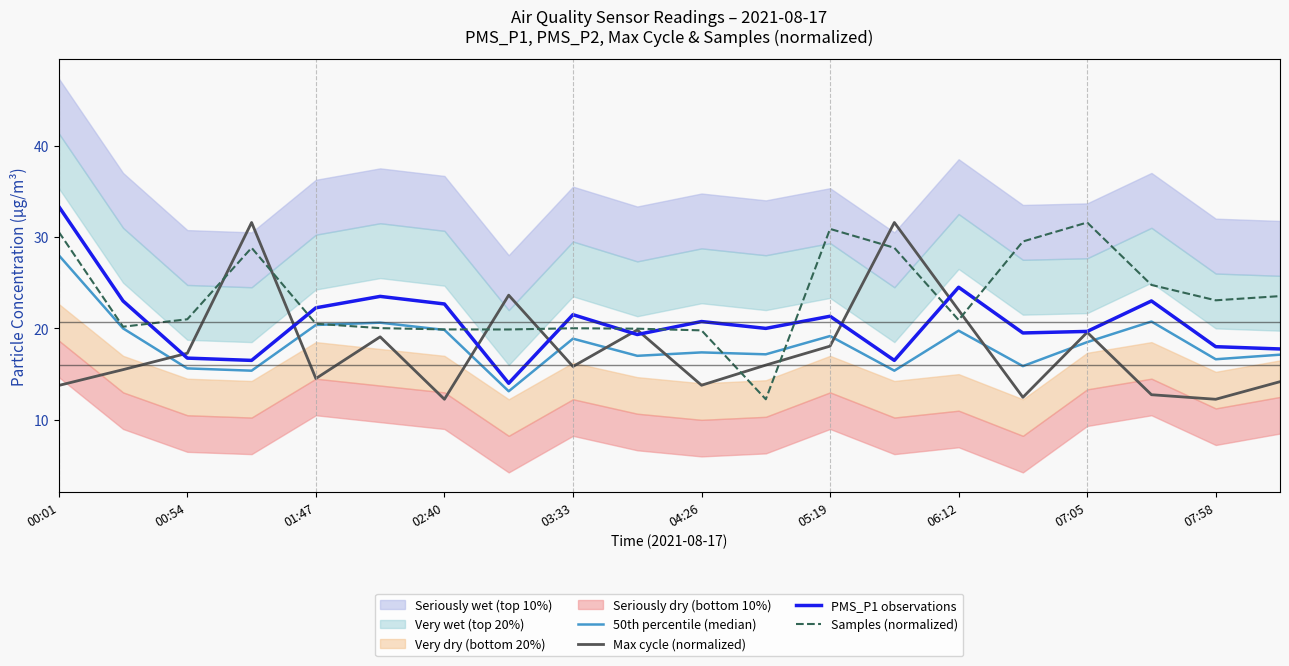

The value of Samples (normalized) at 15 is 29.5. True or false?

True